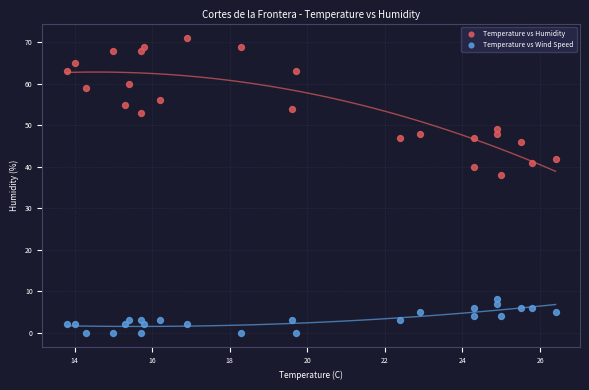

Which series reaches the maximum Y coordinate?

Temperature vs Humidity